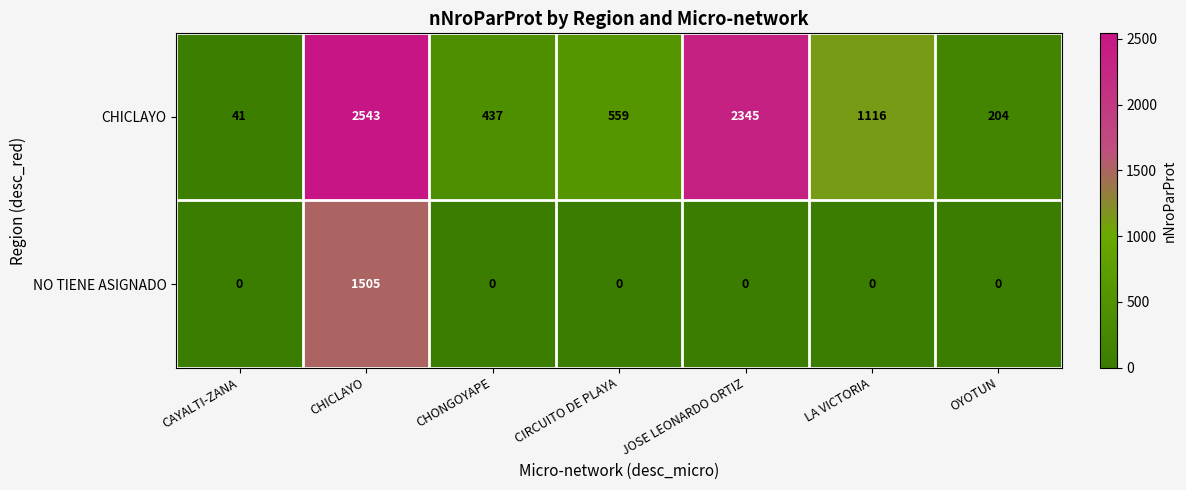

At CIRCUITO DE PLAYA, list the series in order from smallest to largest.

NO TIENE ASIGNADO, CHICLAYO